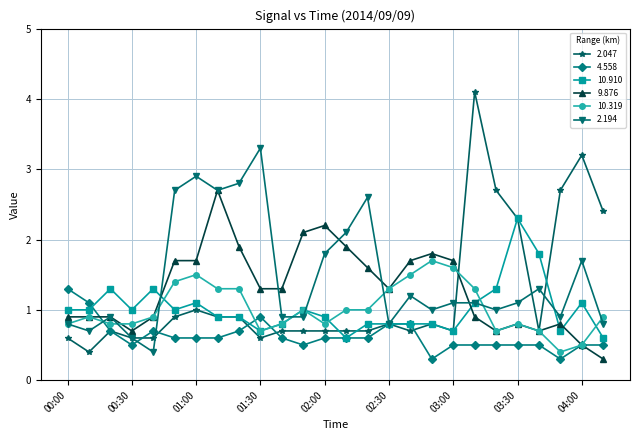

Is this an area chart (filled region under the line)?

No